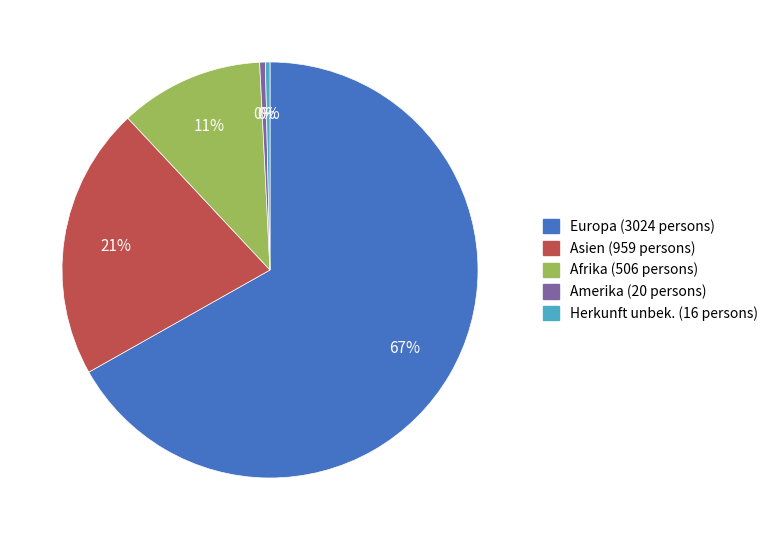

Combined, do Europa and Herkunft unbek. account for over 50%?

Yes